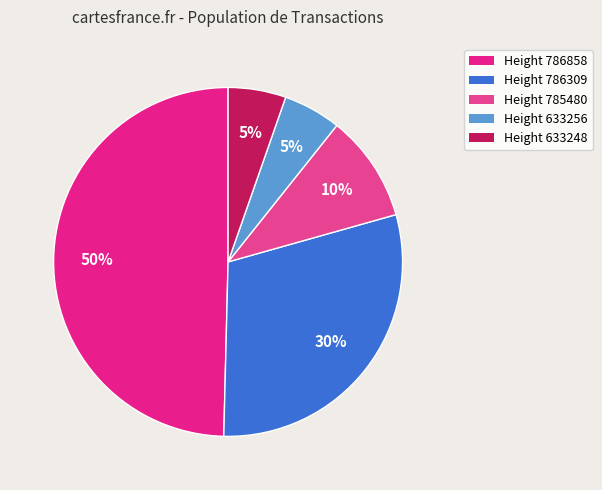

How many segments does this pie chart have?

5